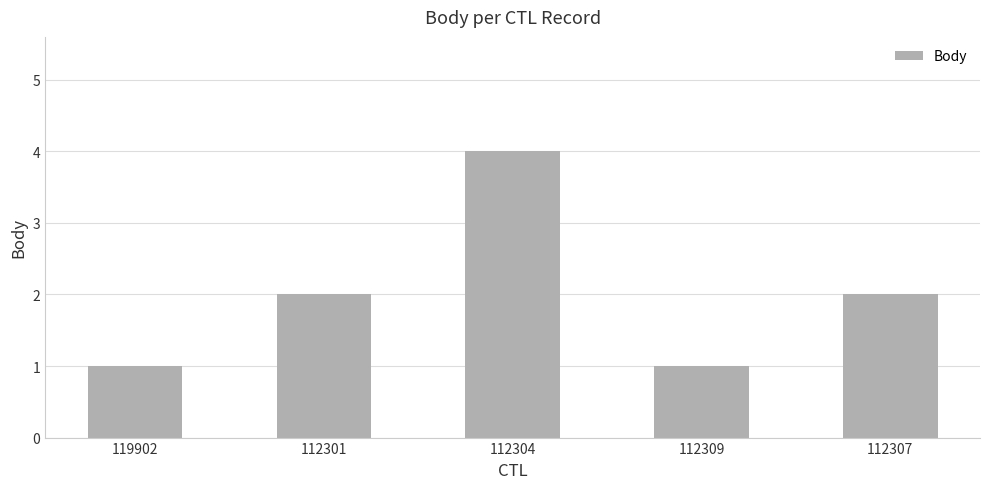

At which category does the chart reach its peak across all series?

112304